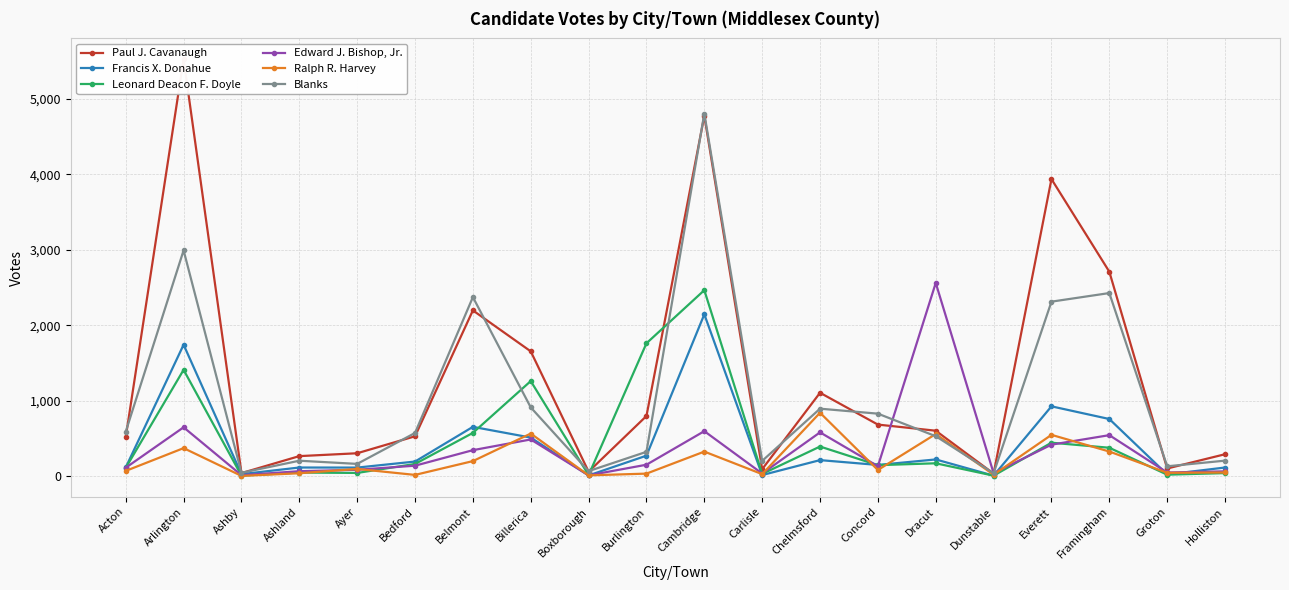

Which category has the lowest value in the Paul J. Cavanaugh series?

Dunstable